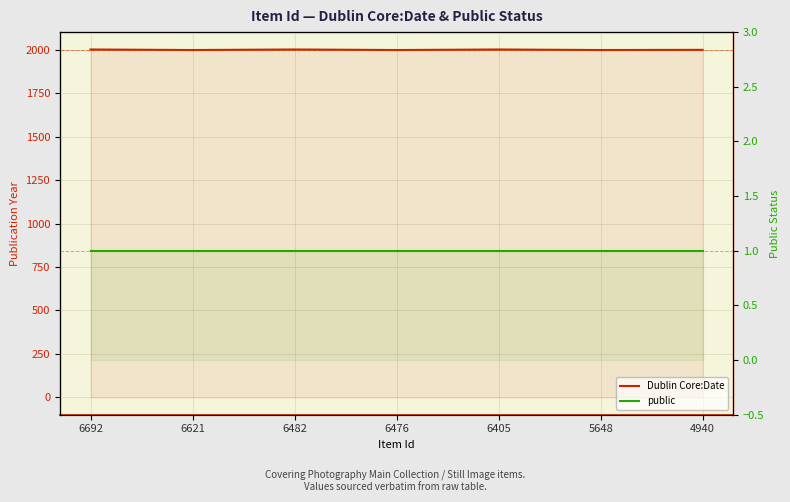

What value does the Dublin Core:Date series have at 6621?

1999